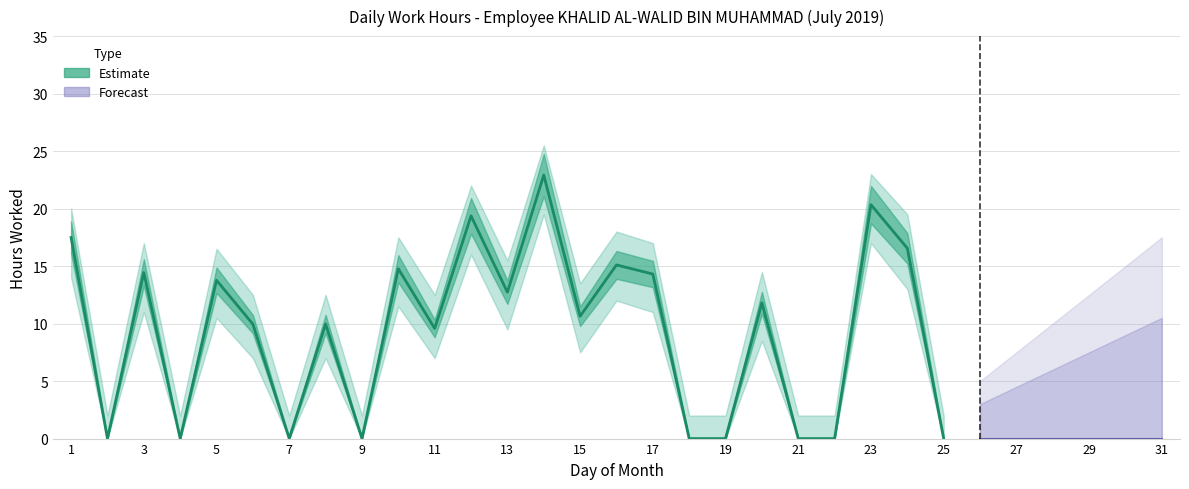

Is it true that Upper Band equals 13.3 at 12?

False